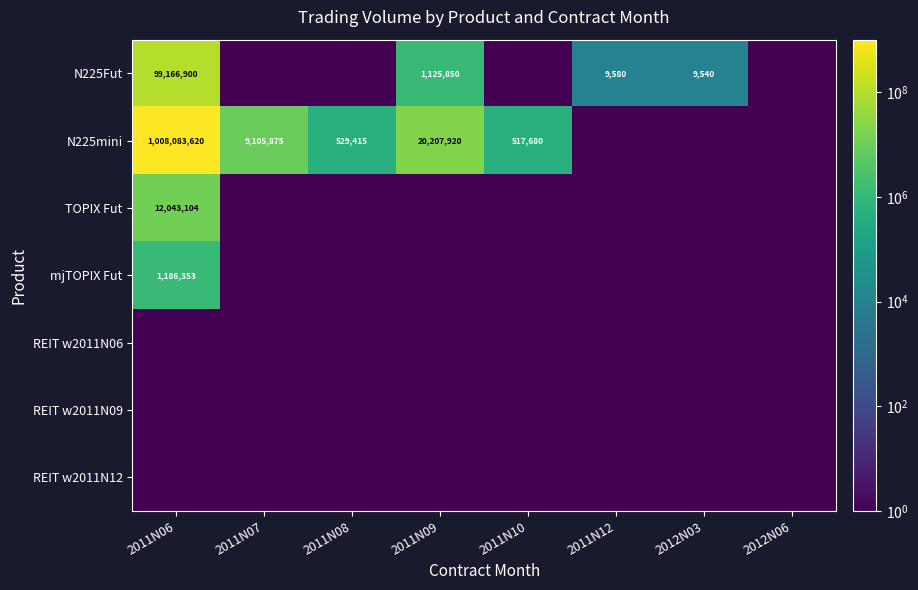

What is the minimum value shown in the chart?

0.1